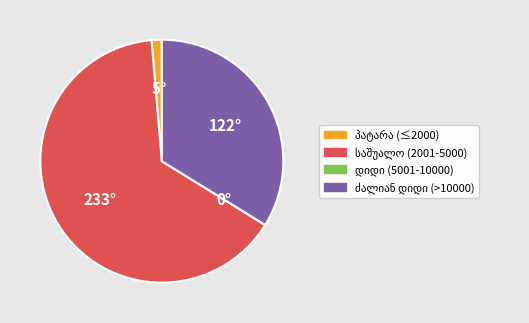

Is there a majority slice in this chart?

Yes